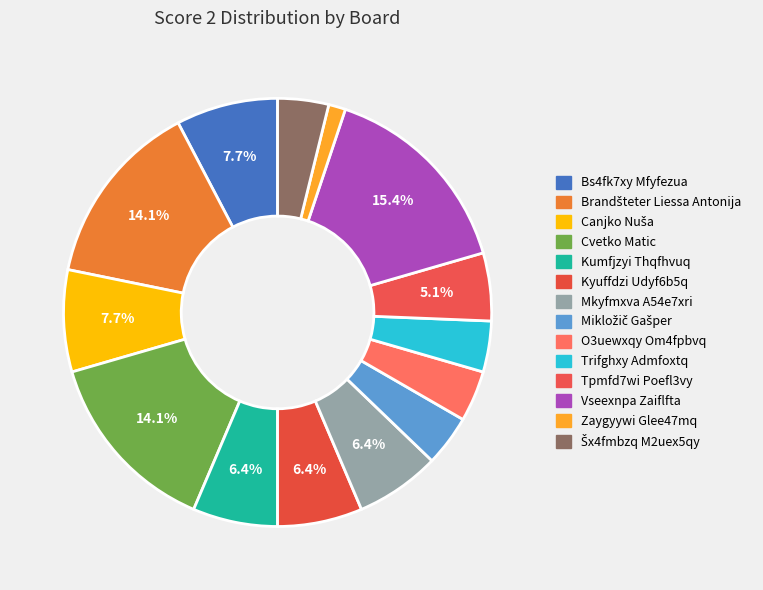

Is there a majority slice in this chart?

No